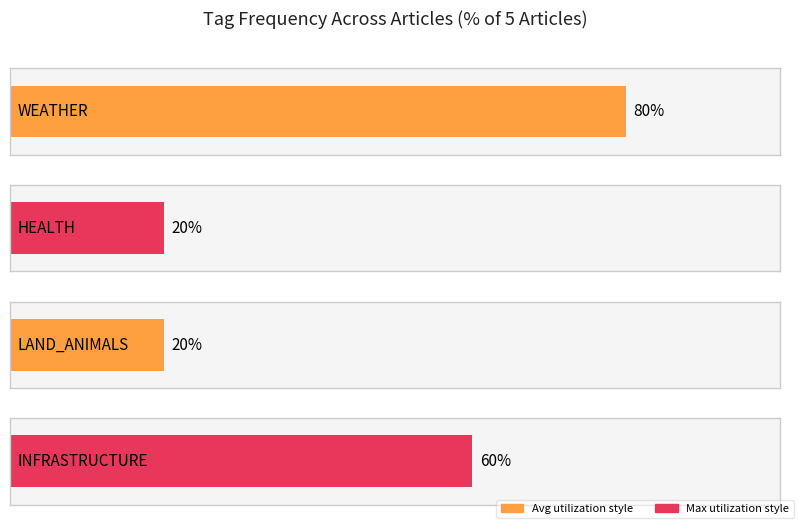

Reading left to right, transcribe all the data shown in this chart.

WEATHER: D5C5FAF4=0	7BC7EF18=1	F199E9AD=1	71CAE918=1	D6EB5D44=1
HEALTH: D5C5FAF4=1	7BC7EF18=0	F199E9AD=0	71CAE918=0	D6EB5D44=0
LAND_ANIMALS: D5C5FAF4=1	7BC7EF18=0	F199E9AD=0	71CAE918=0	D6EB5D44=0
INFRASTRUCTURE: D5C5FAF4=0	7BC7EF18=1	F199E9AD=1	71CAE918=1	D6EB5D44=0